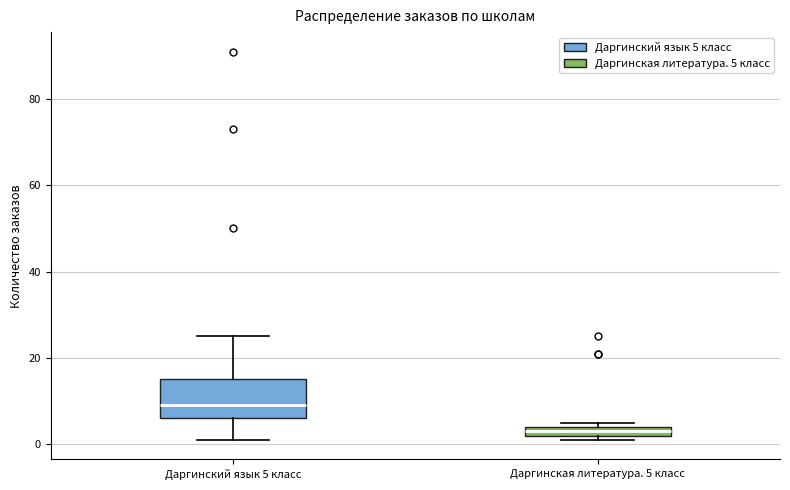

Where is the lower edge of the box for Даргинский язык 5 класс on the y-axis? The values are not printed on the chart, so give them approximately, as read against the axis.

6